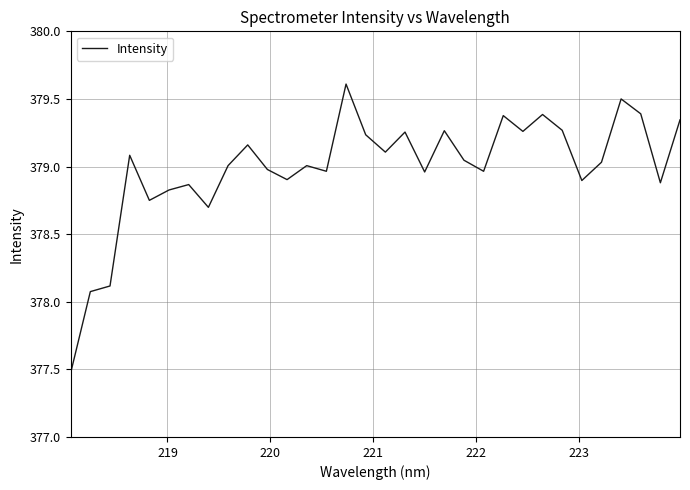

What is the minimum value shown in the chart?

377.5